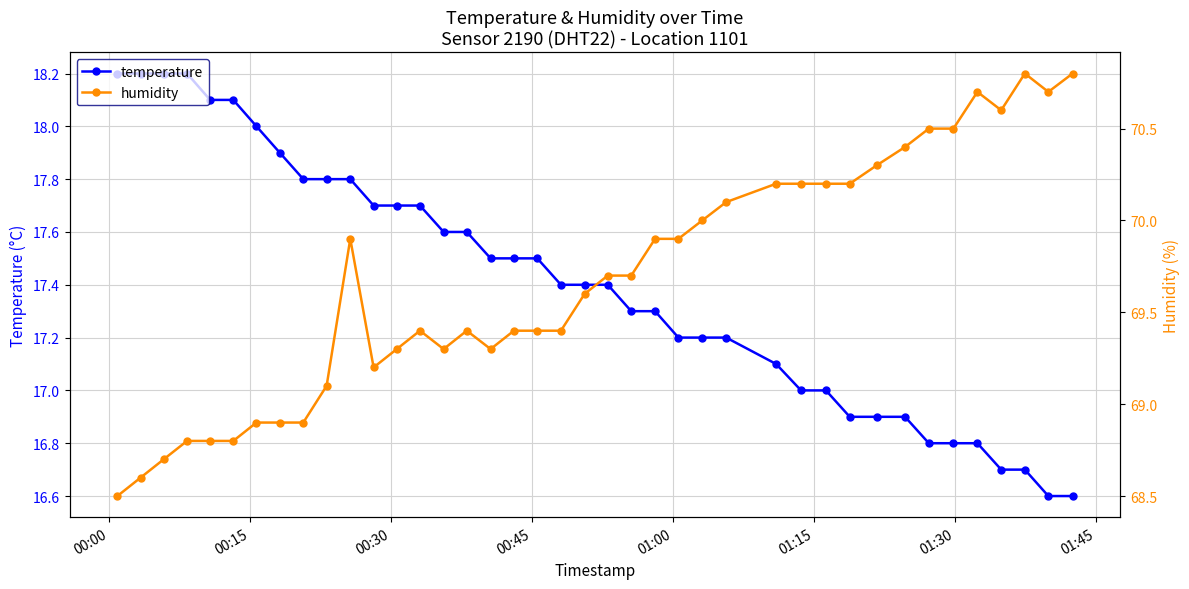

What is the value of the temperature point at the 20th from the left?

17.4